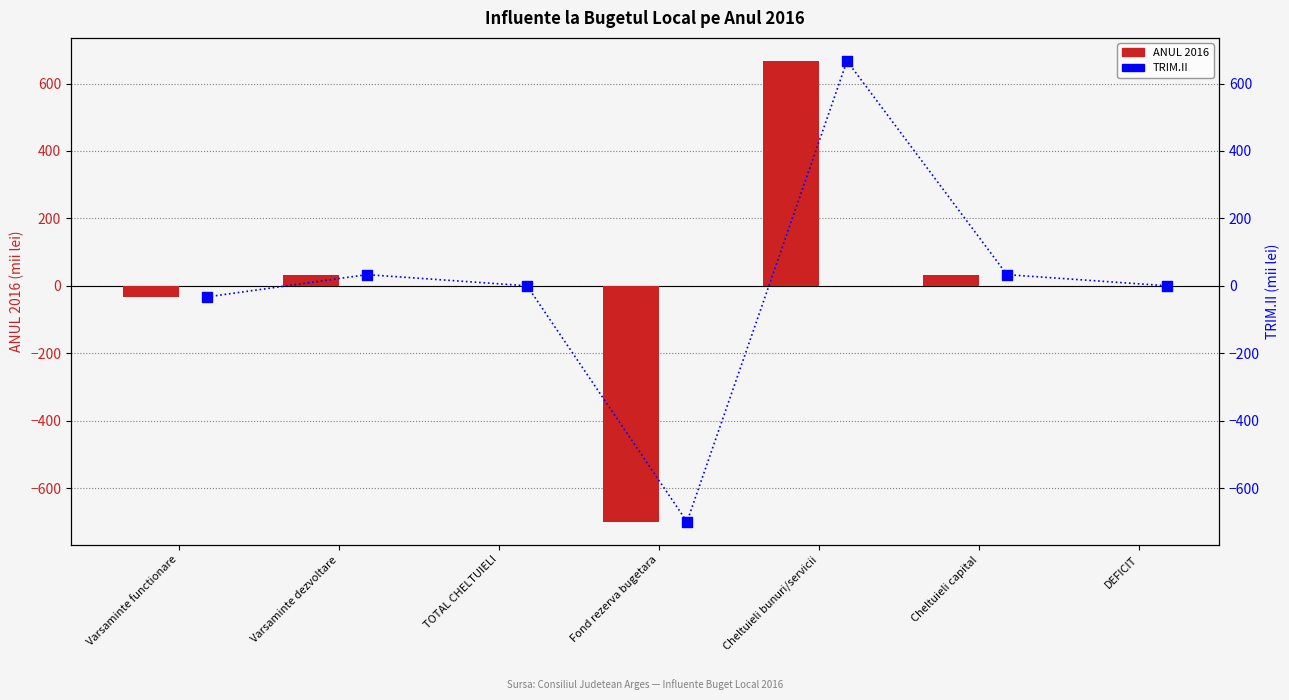

Which series reaches the minimum Y coordinate?

ANUL 2016